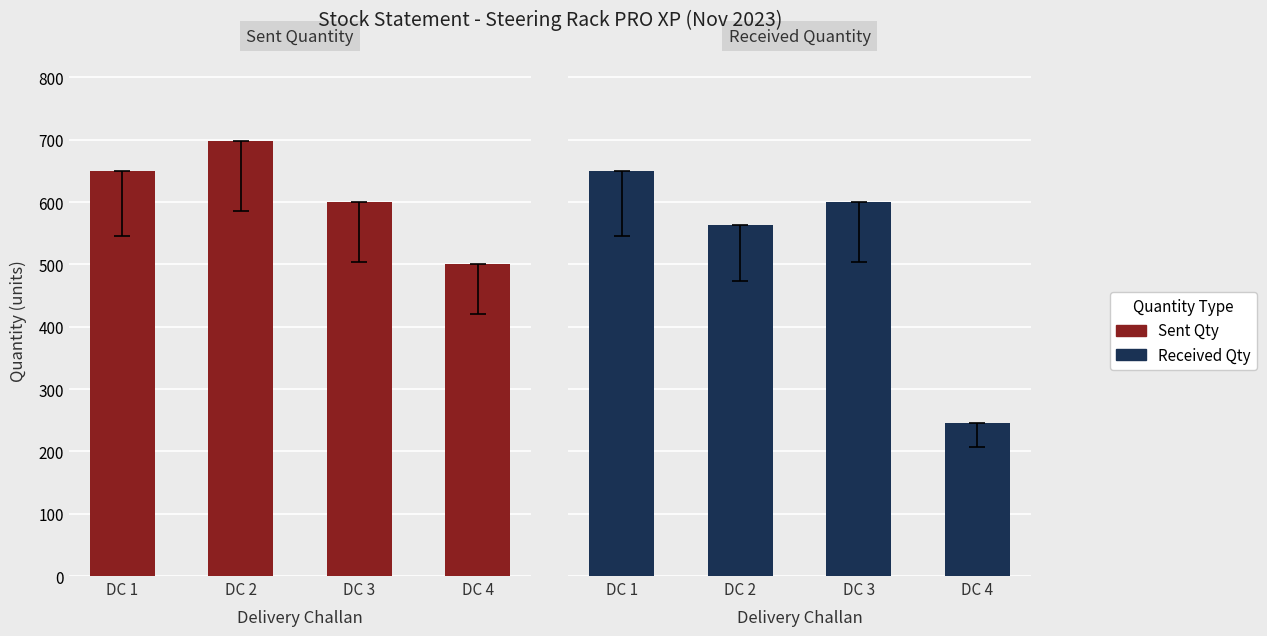

What are all the series names shown in the legend?

Sent Qty, Received Qty